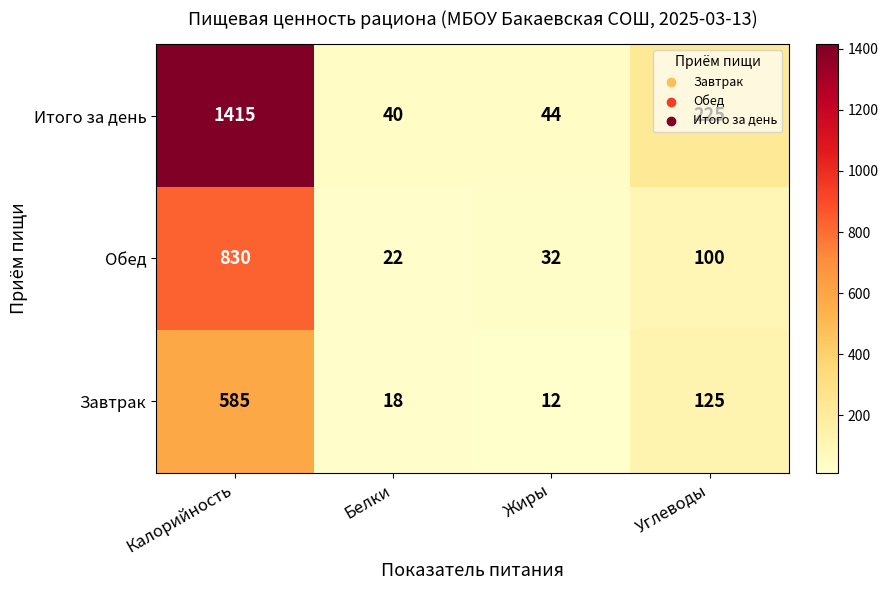

What is the difference between the highest and lowest values at Белки?

22